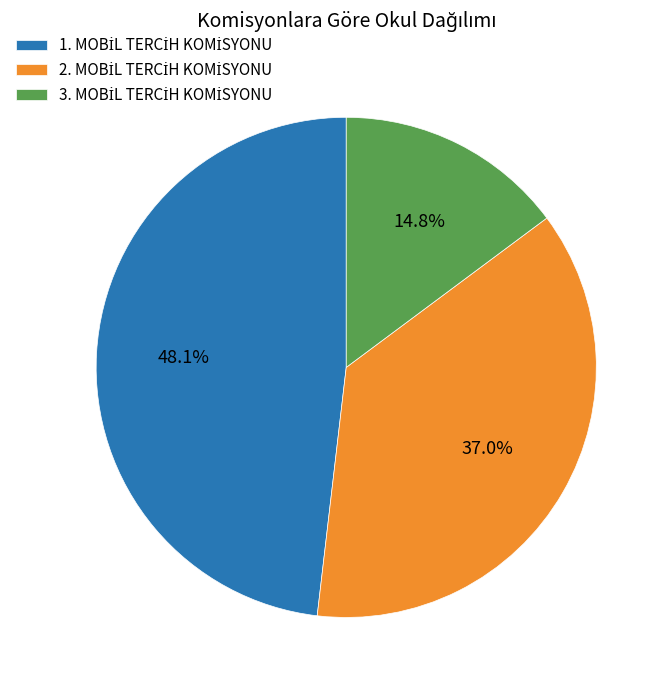

Is there any slice that represents more than half of the pie?

No